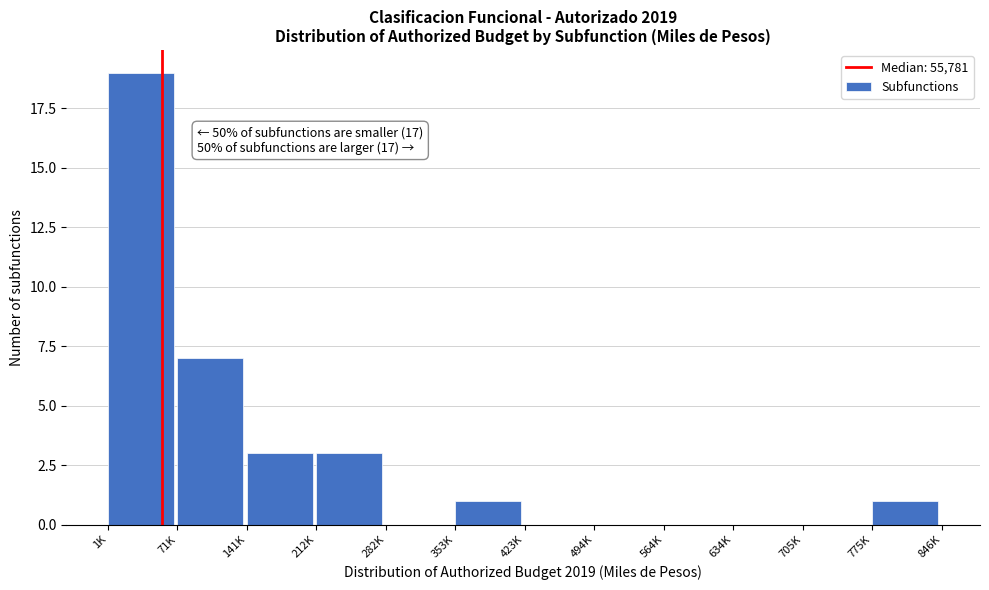

Reading right to left, what are all the values shown in this chart?

775K=1	705K=0	634K=0	564K=0	494K=0	423K=0	353K=1	282K=0	212K=3	141K=3	71K=7	1K=19